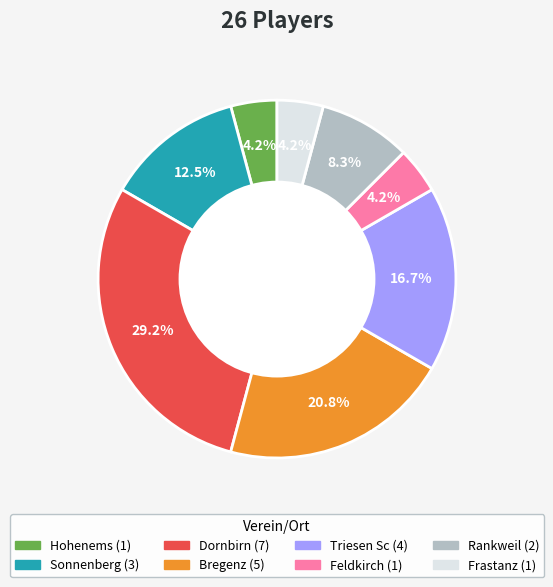

Is there any slice that represents more than half of the pie?

No